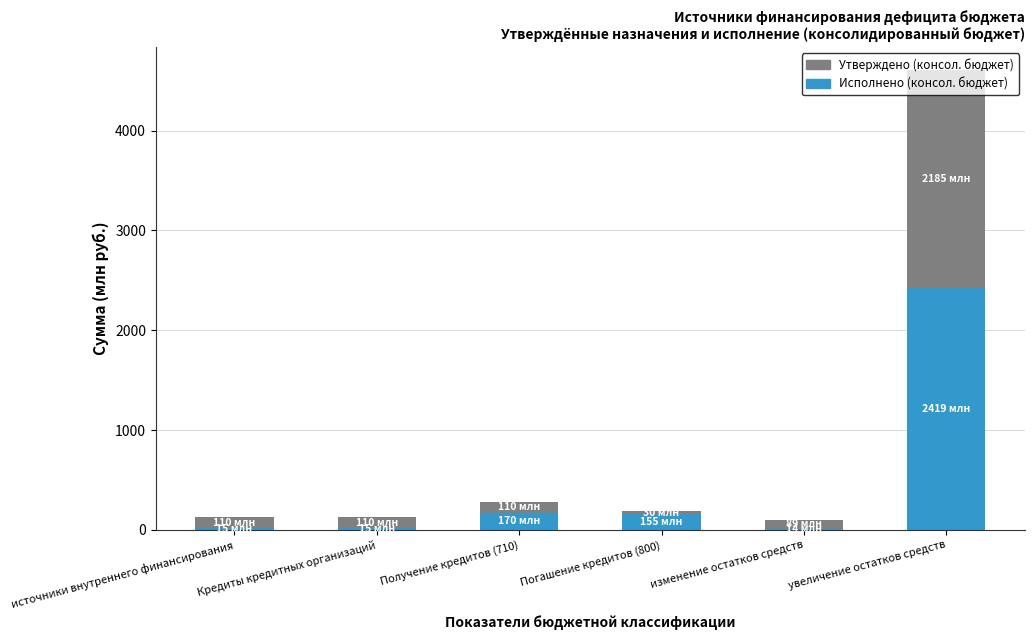

Is it true that Исполнено (консол. бюджет) equals 170.0 at Получение кредитов (710)?

True